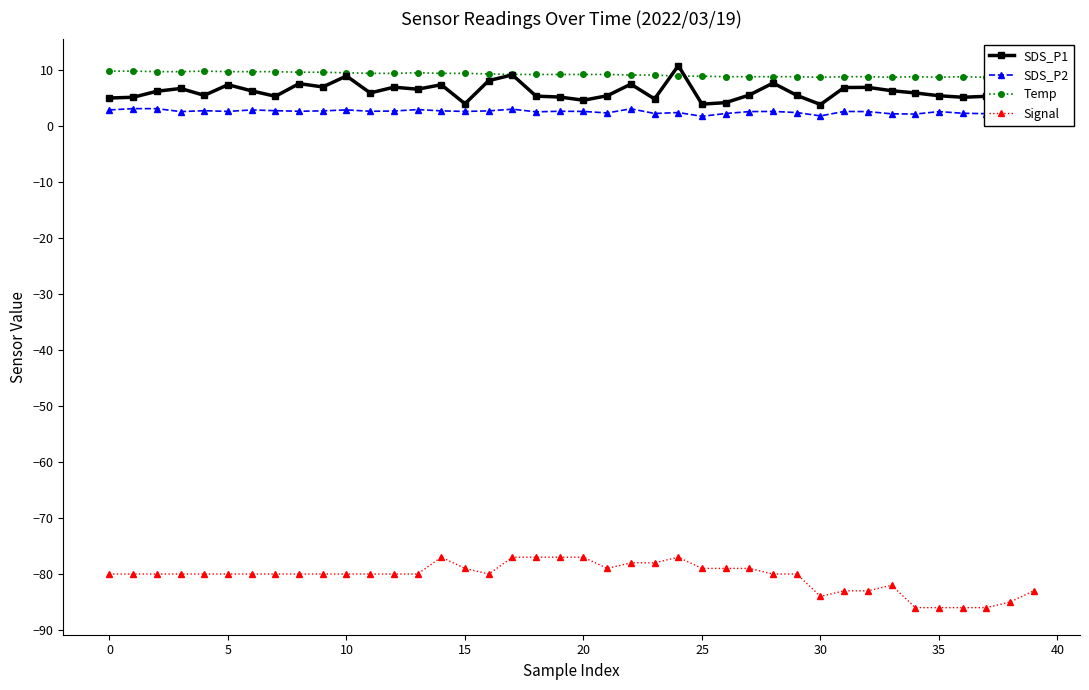

The value of SDS_P1 at 26 is 4.2. True or false?

True